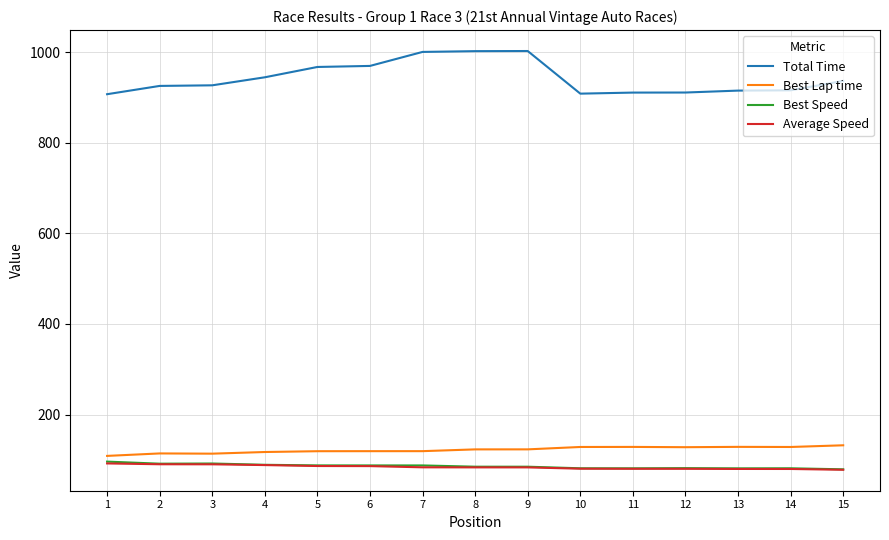

What is the smallest value displayed?

78.0